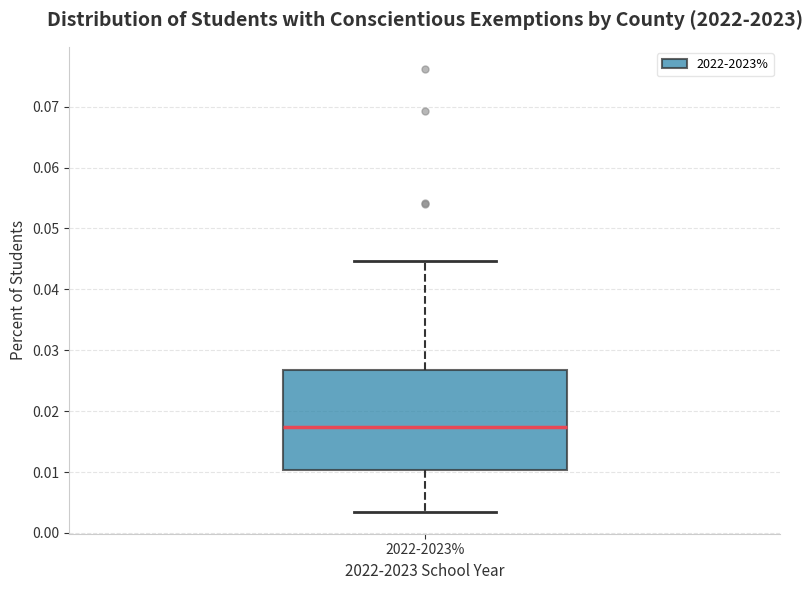

Where does the lower whisker of the box for 2022-2023% end on the y-axis? The values are not printed on the chart, so give them approximately, as read against the axis.

0.004